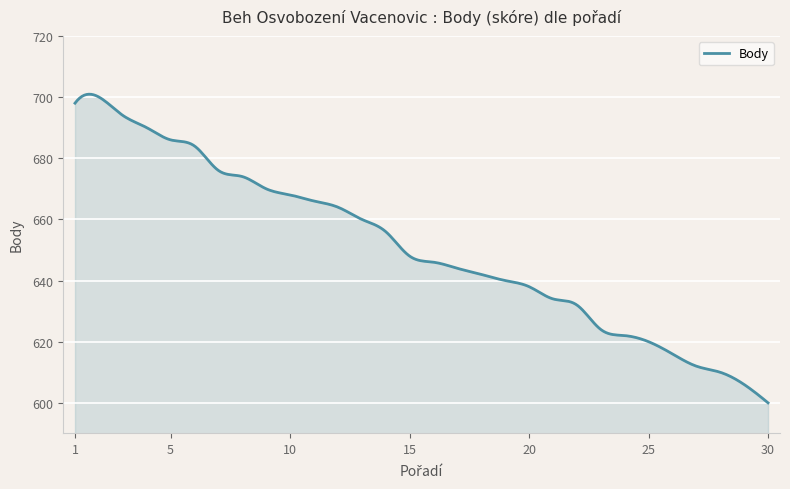

What is the greatest value displayed?

700.9